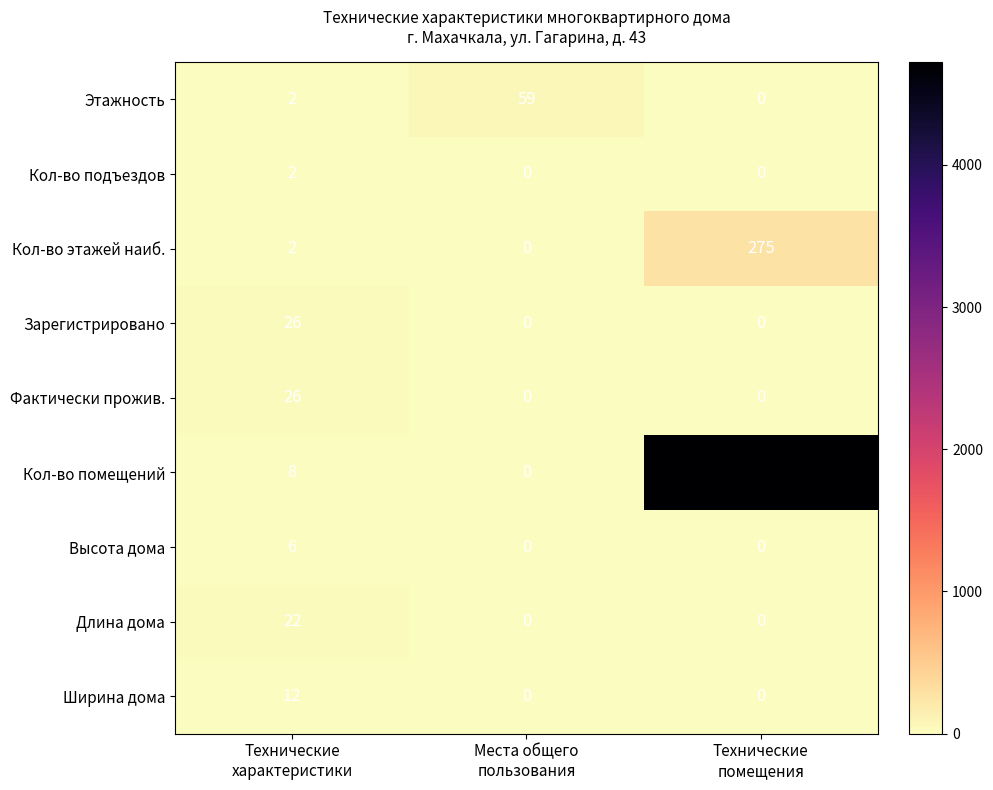

Which series has the largest total across all categories?

Кол-во помещений